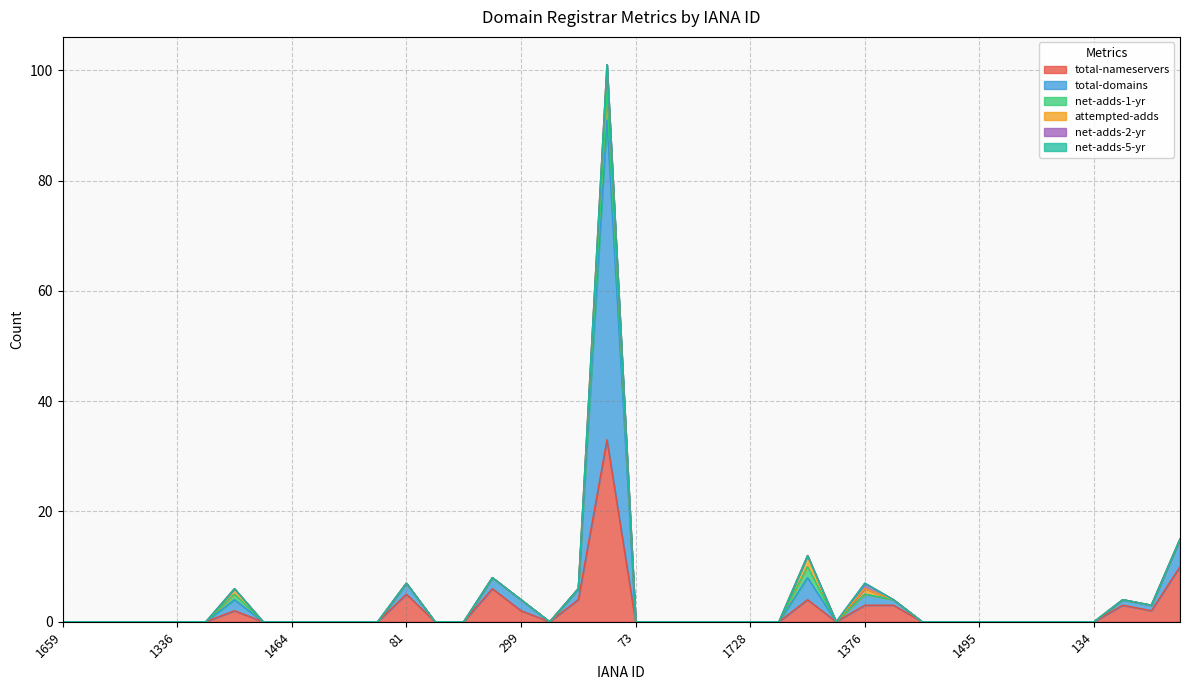

What position from the right is 106?

5